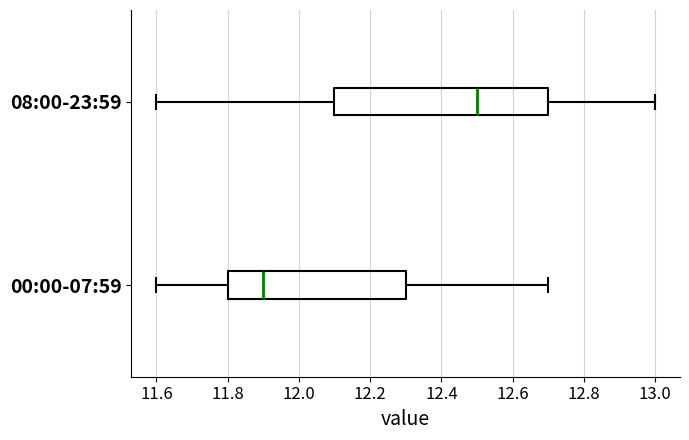

Comparing the boxes themselves (not the whiskers), which one is the widest?

08:00-23:59